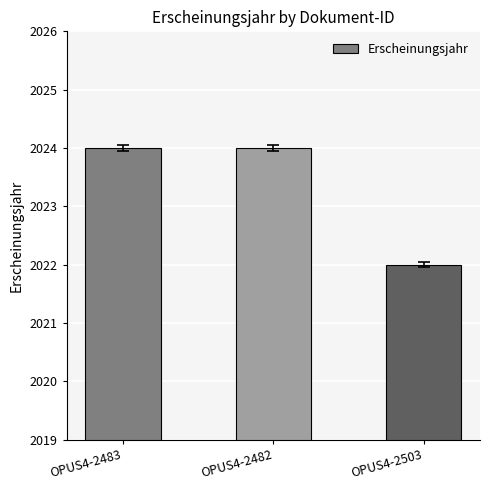

Reading left to right, extract all data points from this chart.

OPUS4-2483=2024	OPUS4-2482=2024	OPUS4-2503=2022